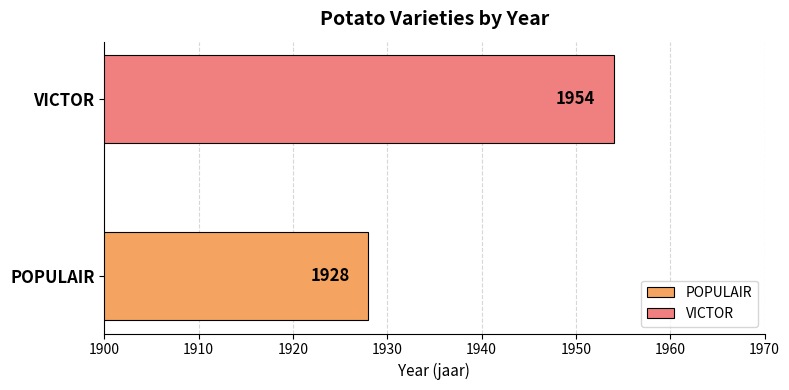

What is the maximum value shown in the chart?

1954